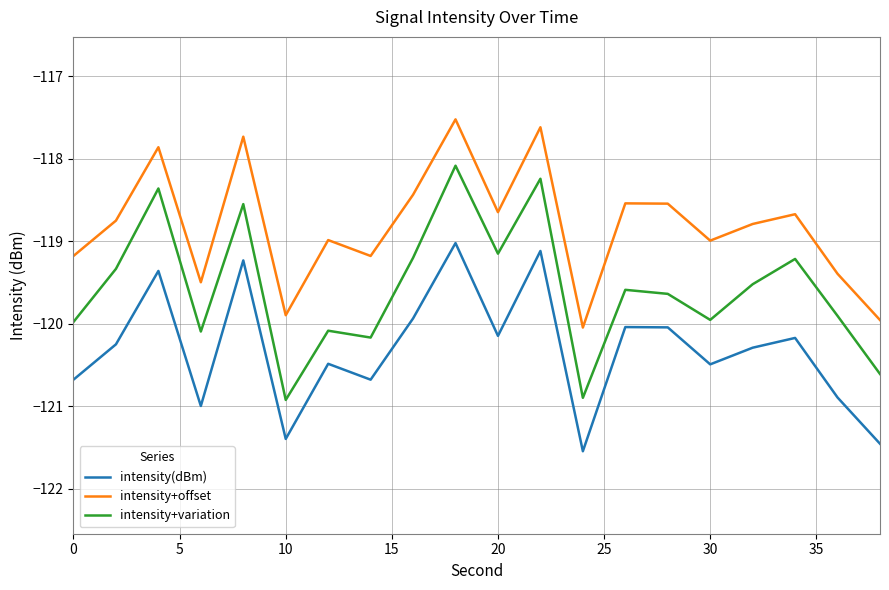

Which series has the largest total across all categories?

intensity+offset